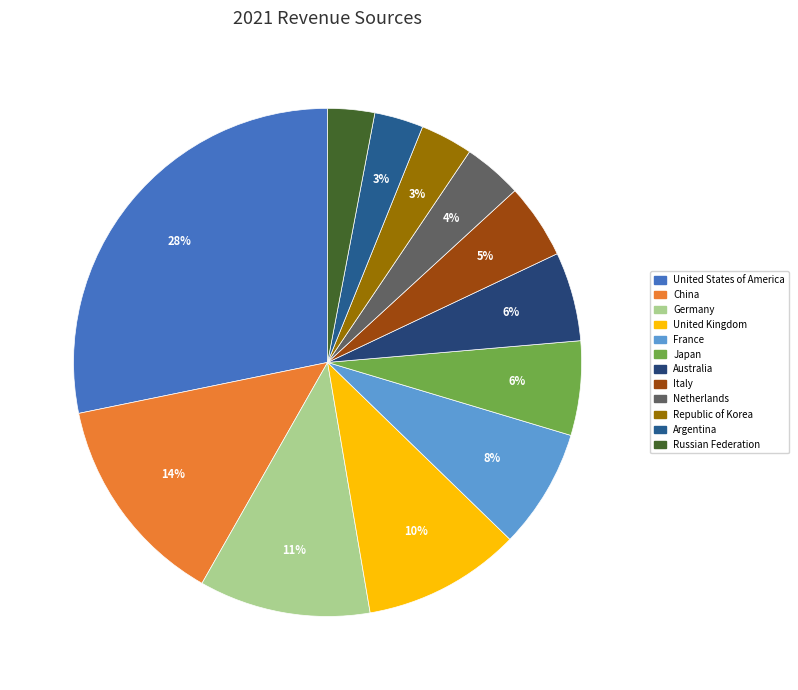

Which slice is the largest?

United States of America